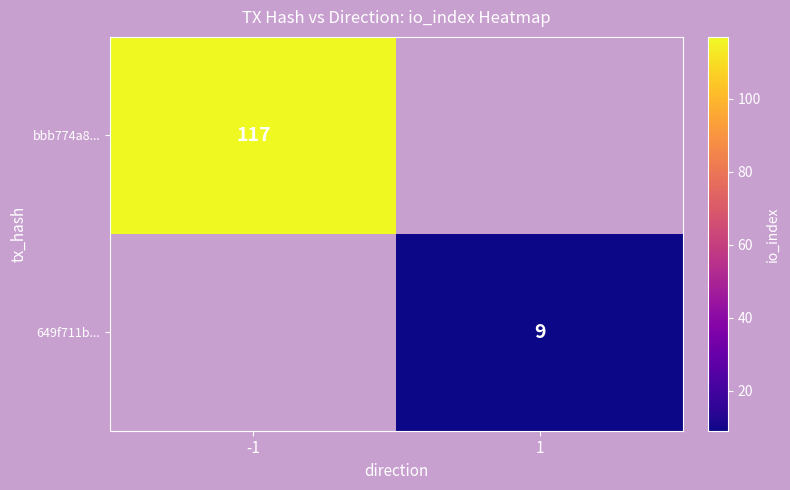

The bbb774a8... series shows 117 at -1. True or false?

True